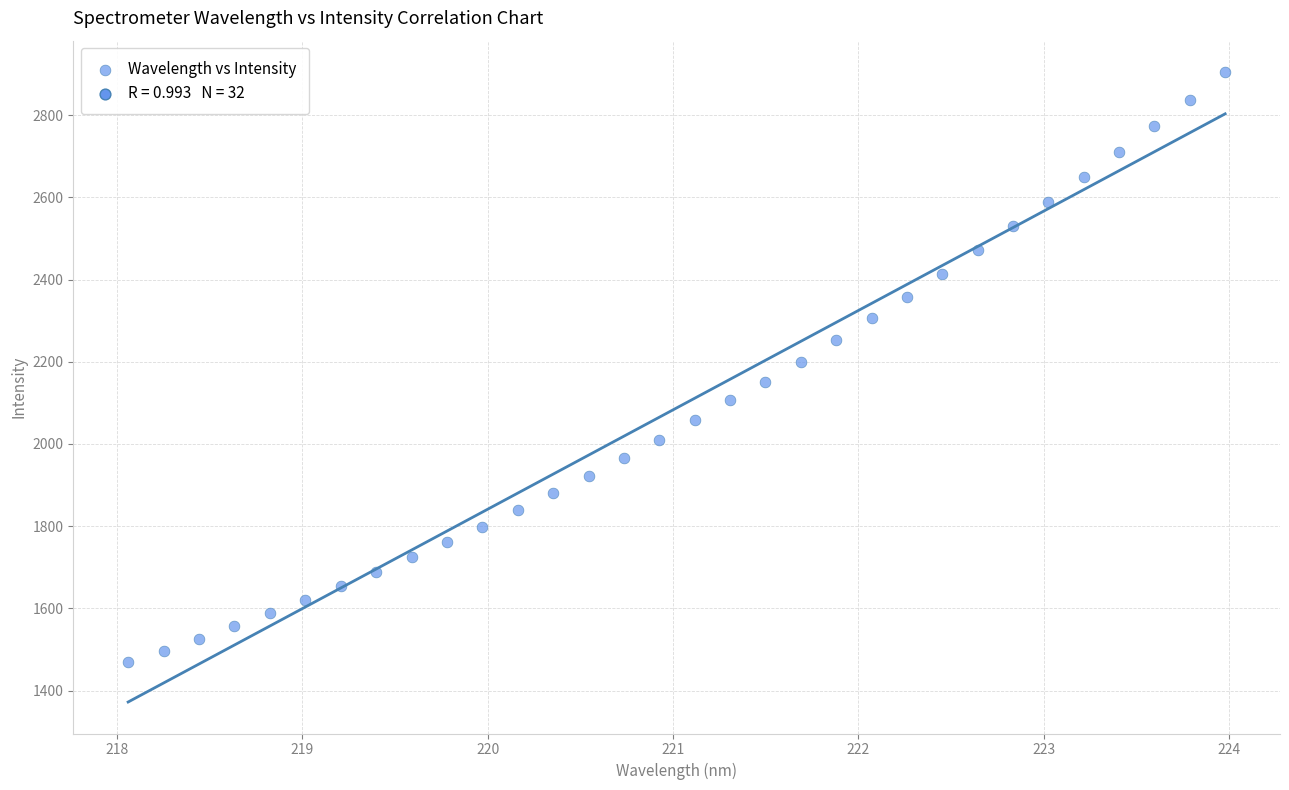

What is the range of Y values (max minus min)?

1434.8